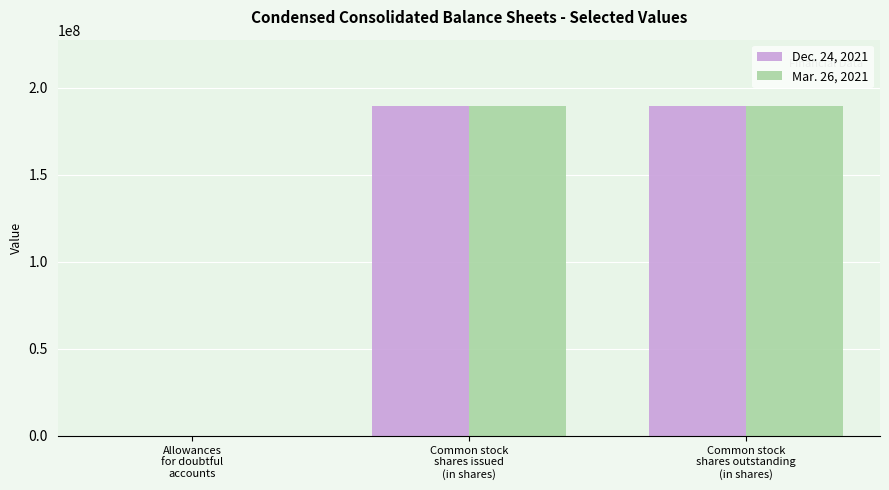

Reading left to right, extract all data points from this chart.

Dec. 24, 2021: 70	189797145	189797145
Mar. 26, 2021: 138	189588161	189588161